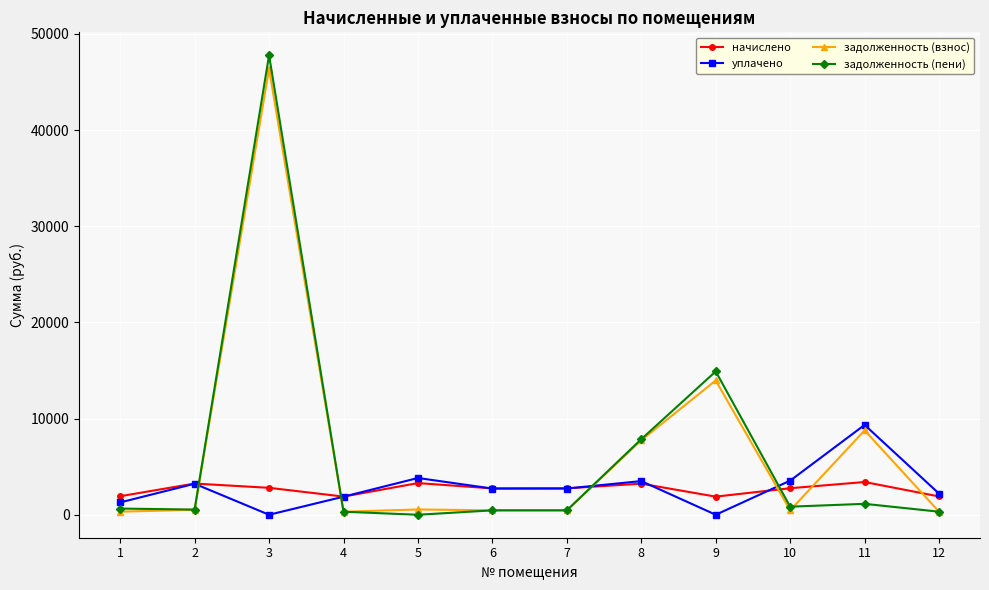

What is the value of the задолженность (пени) point at the 4th from the left?

315.0